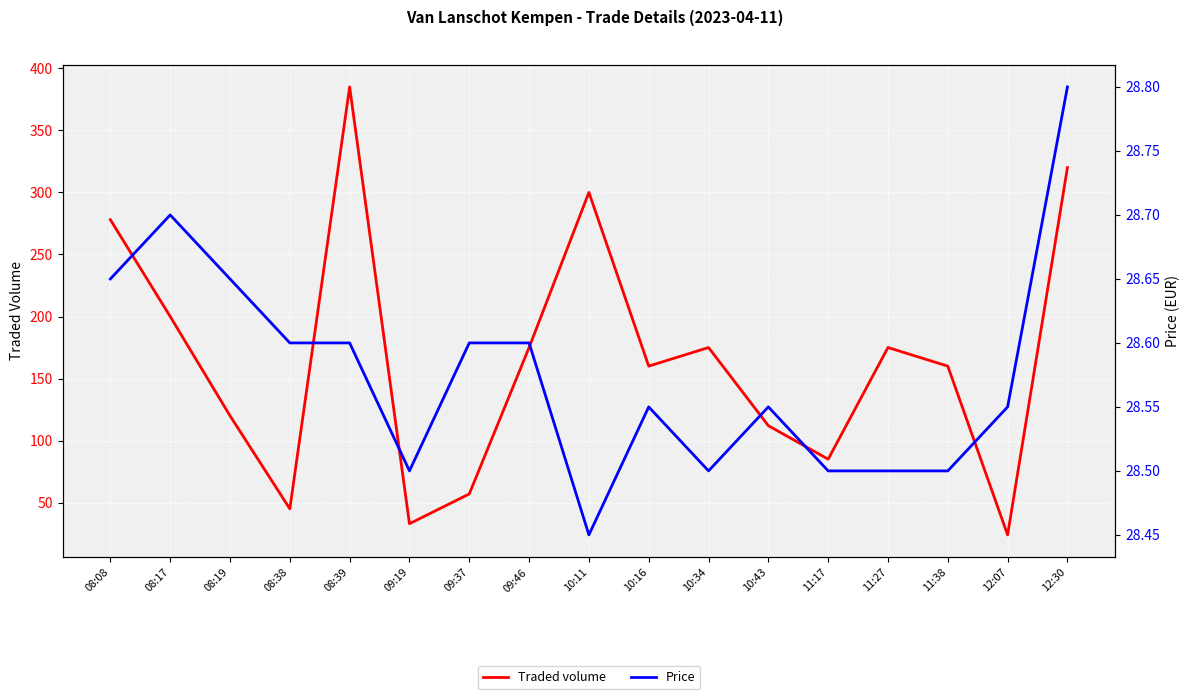

List the series in order of their peak value, highest first.

Traded volume, Price